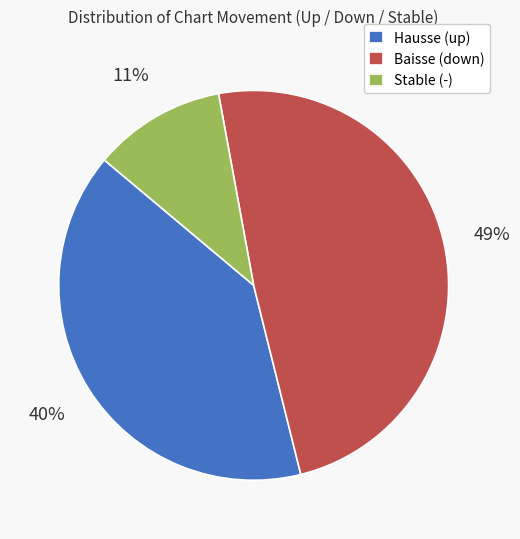

To the nearest percent, what is the average slice percentage?

33%